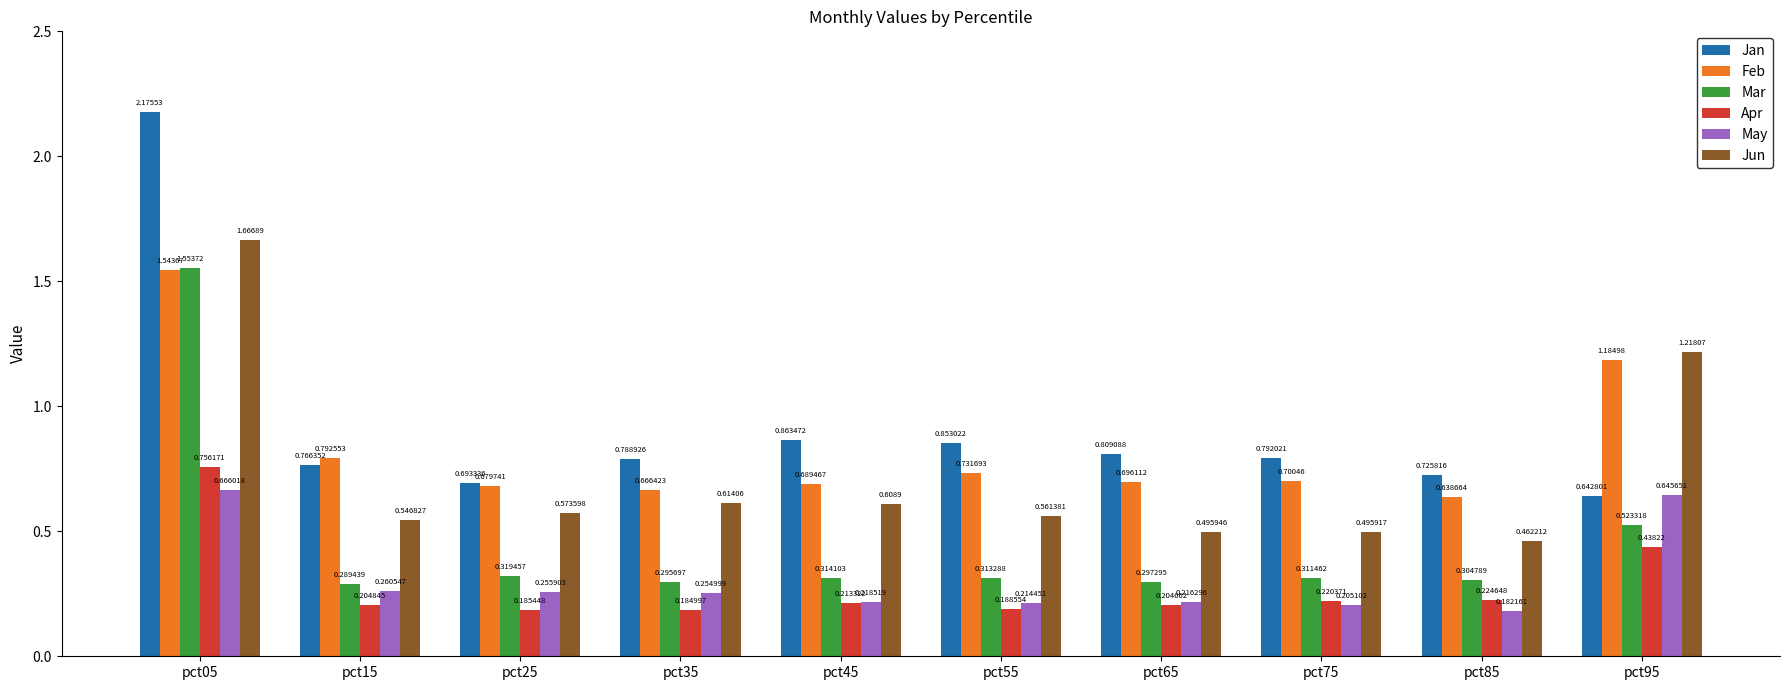

At how many categories does at least one series exceed 0?

10